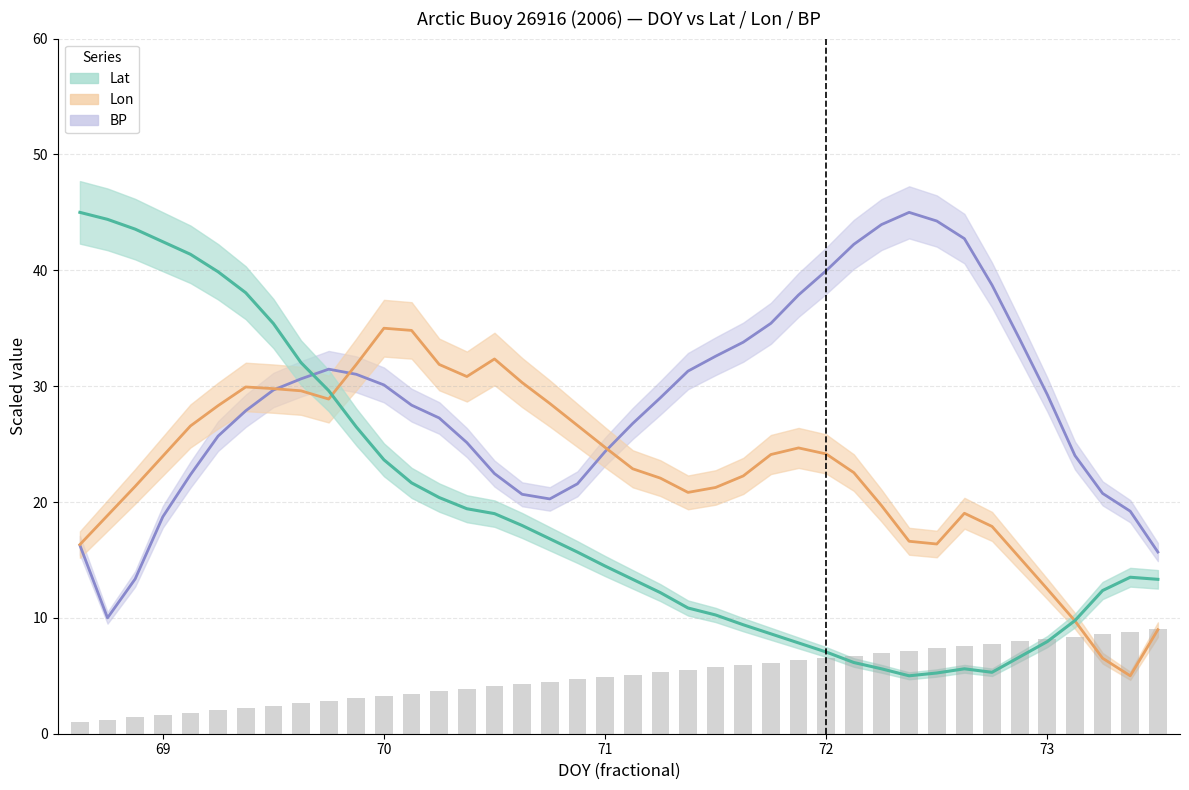

What position from the left is 72.5?

32